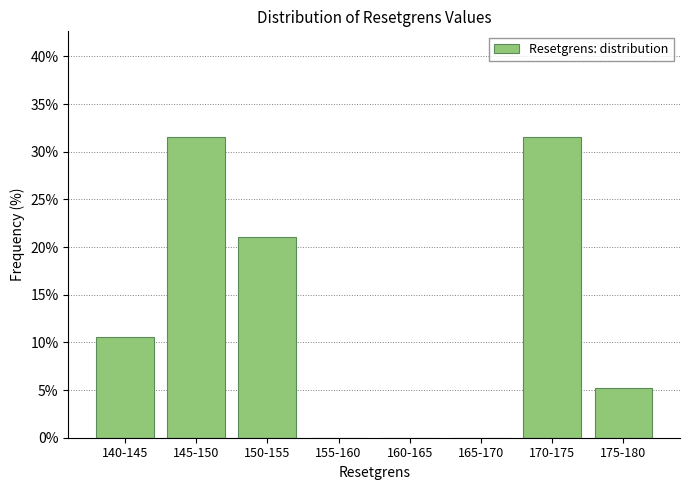

Reading right to left, what are all the values shown in this chart?

175-180=5.3	170-175=31.6	165-170=0.0	160-165=0.0	155-160=0.0	150-155=21.1	145-150=31.6	140-145=10.5